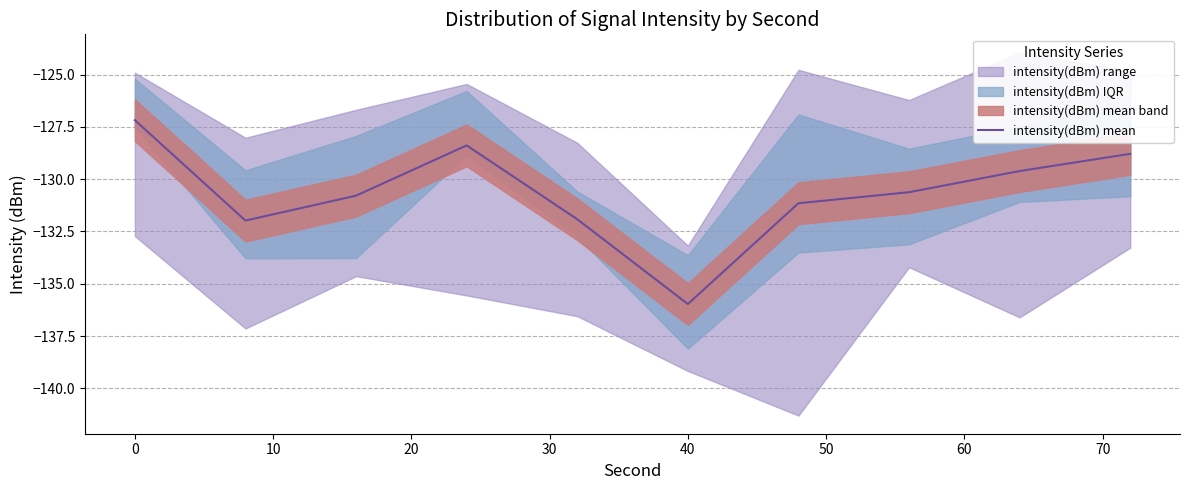

True or false: there are more than 1 points higher than both neighbors.

False